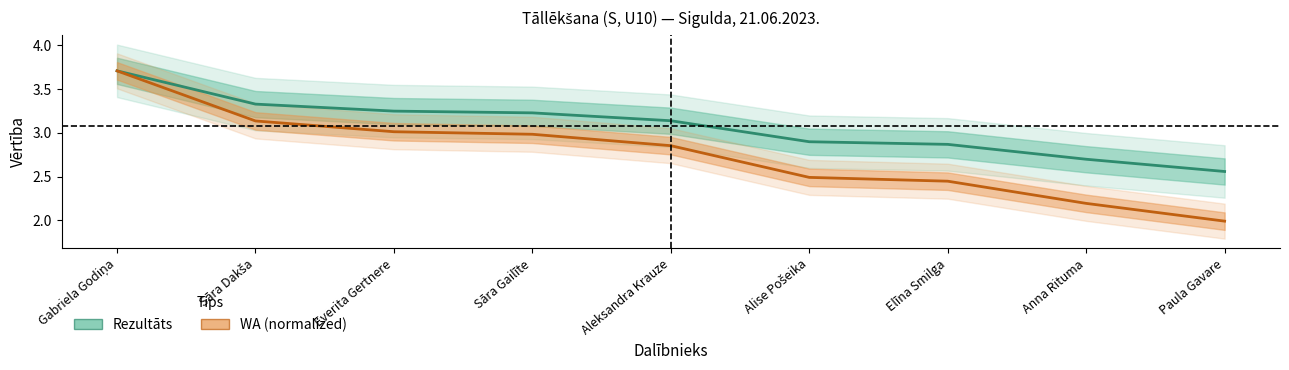

Read the WA value at Aleksandra Krauze.

2.9